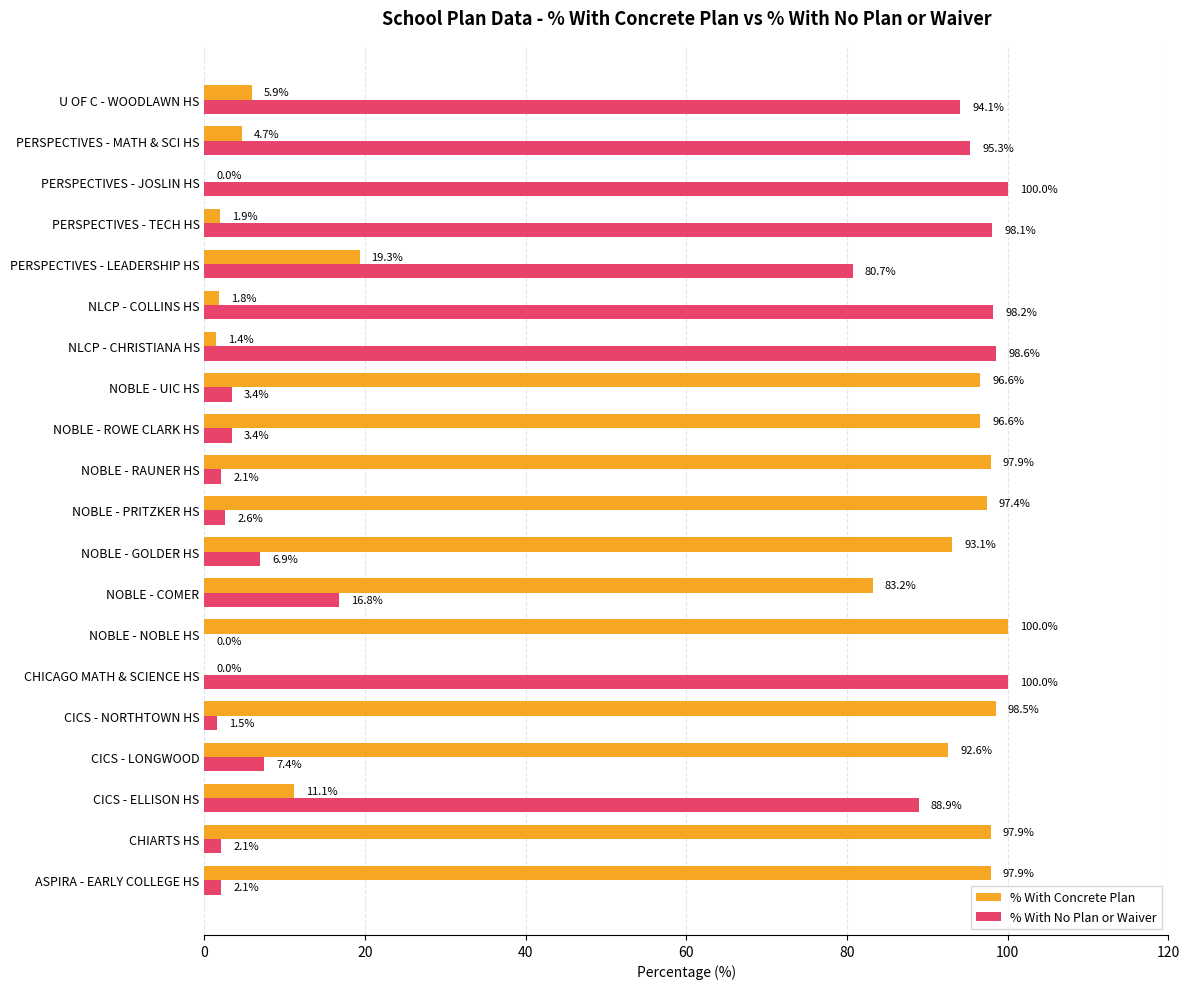

What is the maximum value shown in the chart?

100.0